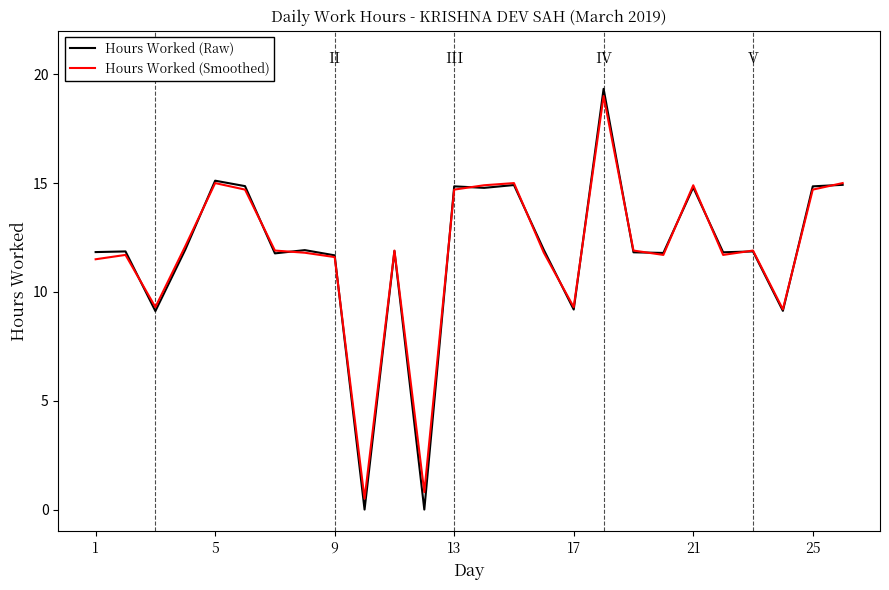

Which series has the widest spread of values?

Hours Worked (Raw)